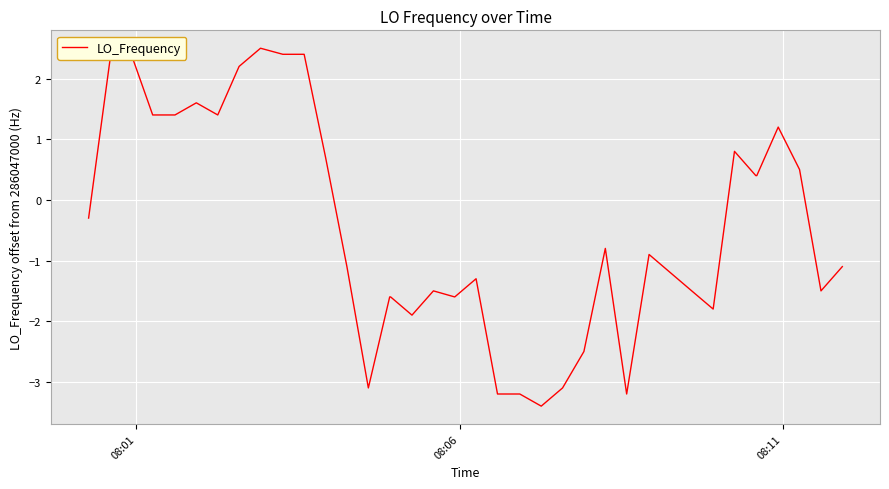

What is the greatest value displayed?

2.5